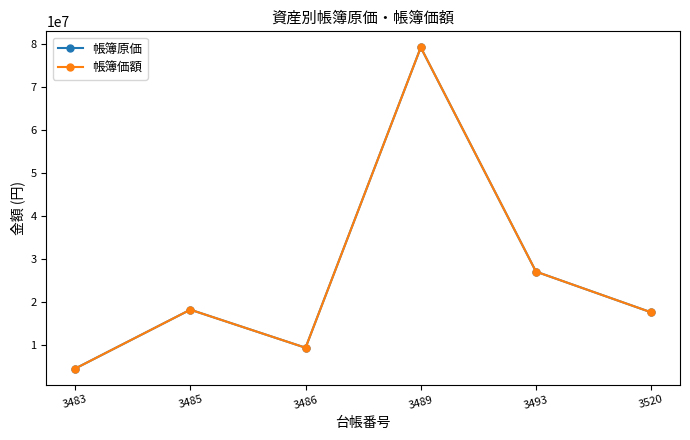

At which label is 帳簿価額 closest to 41910000?

3493